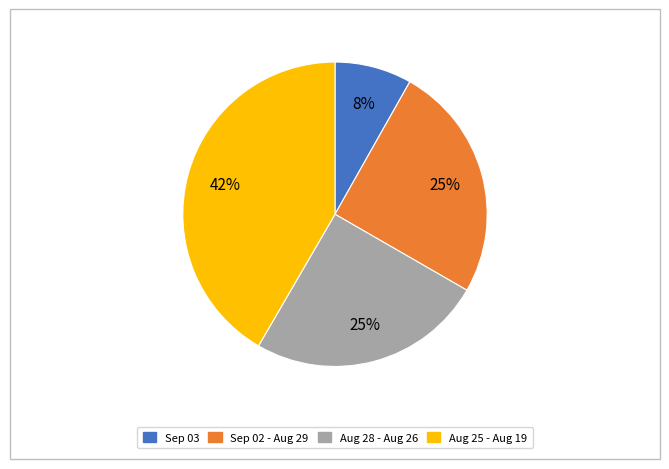

Is there a majority slice in this chart?

No